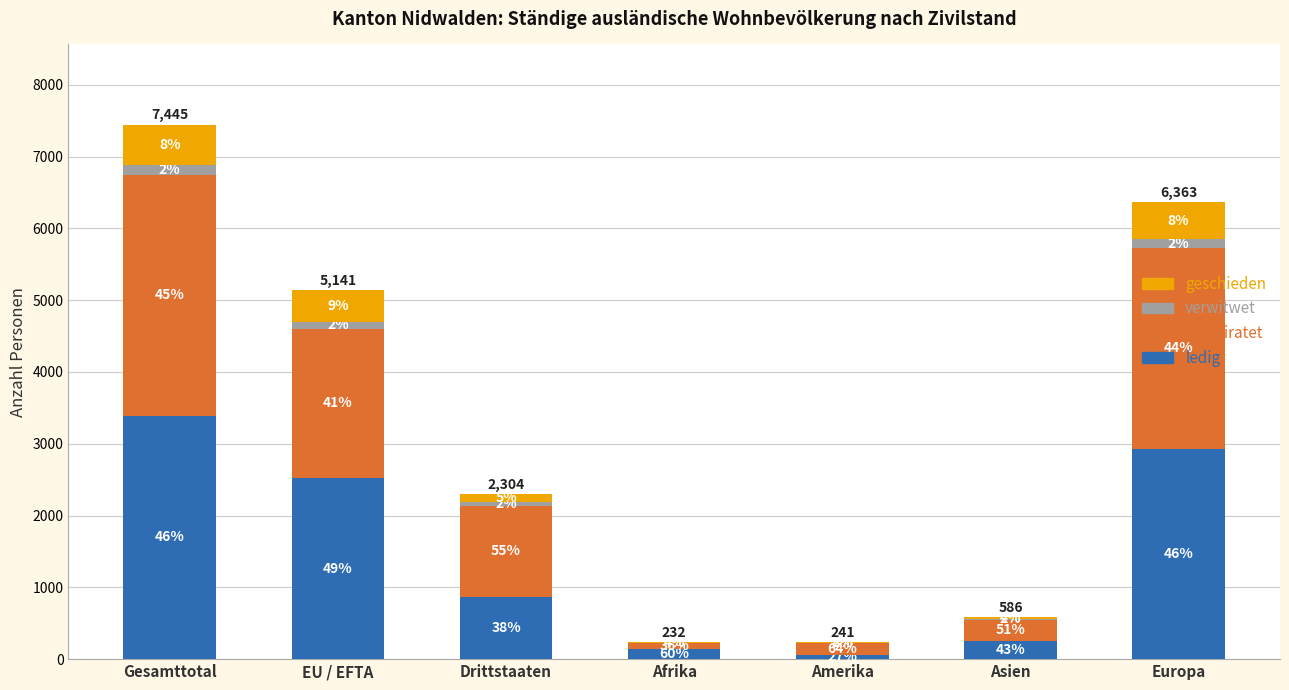

What is the total value across all series at Afrika?

232